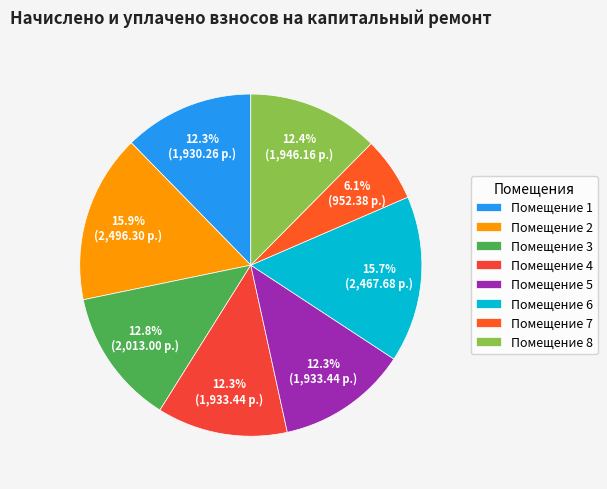

Is there a majority slice in this chart?

No